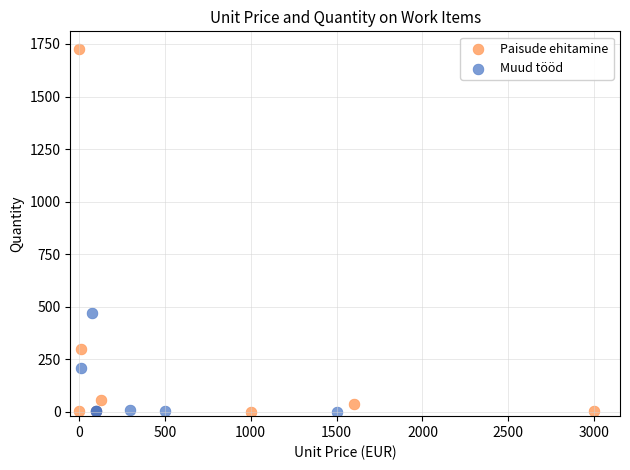

Which series has the largest Y range (max minus min)?

Paisude ehitamine